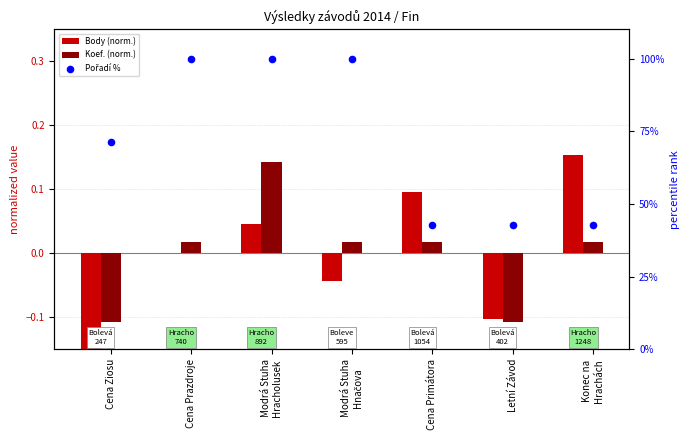

At how many categories does at least one series exceed 52?

4